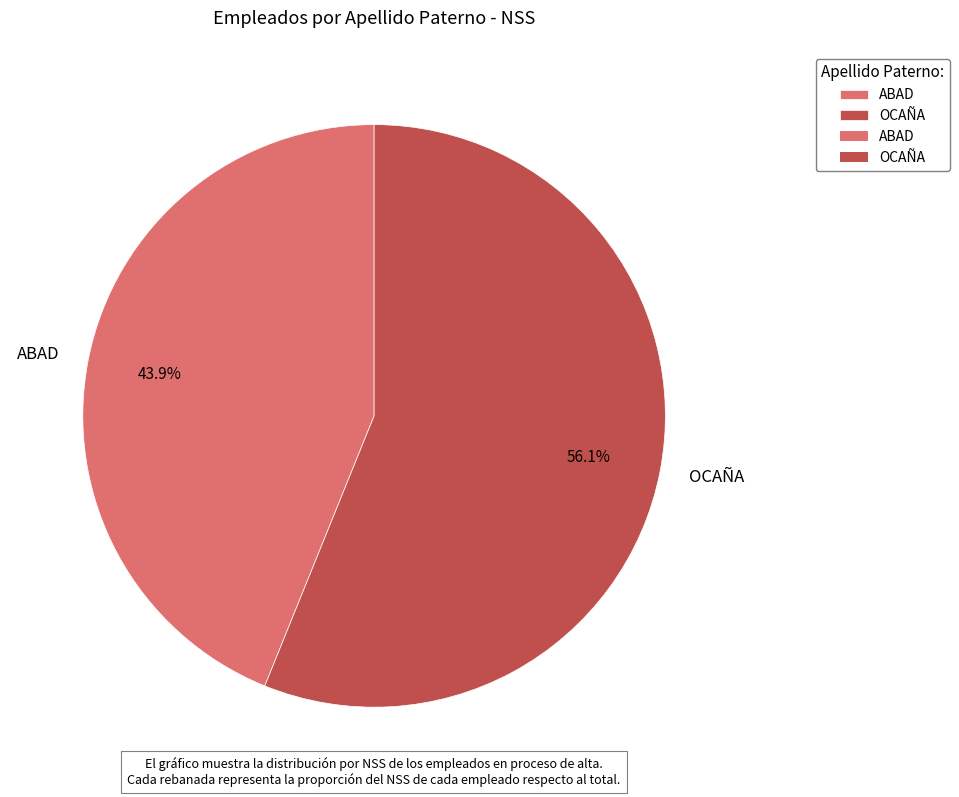

What percentage is NOT represented by ABAD?

56.1%